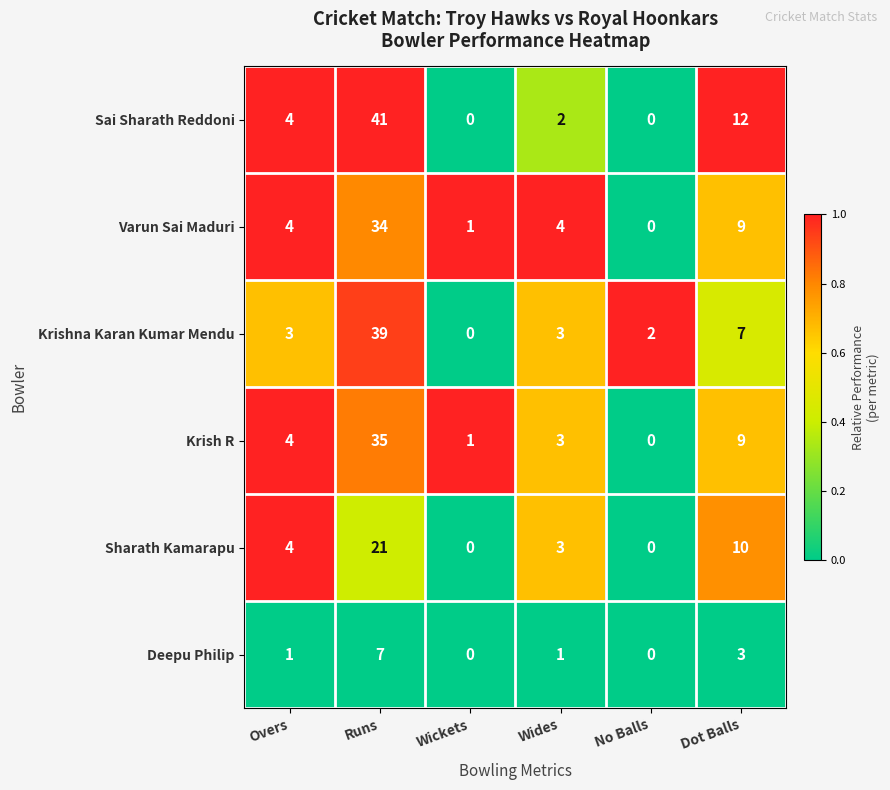

Which category has the highest value across all series?

Runs